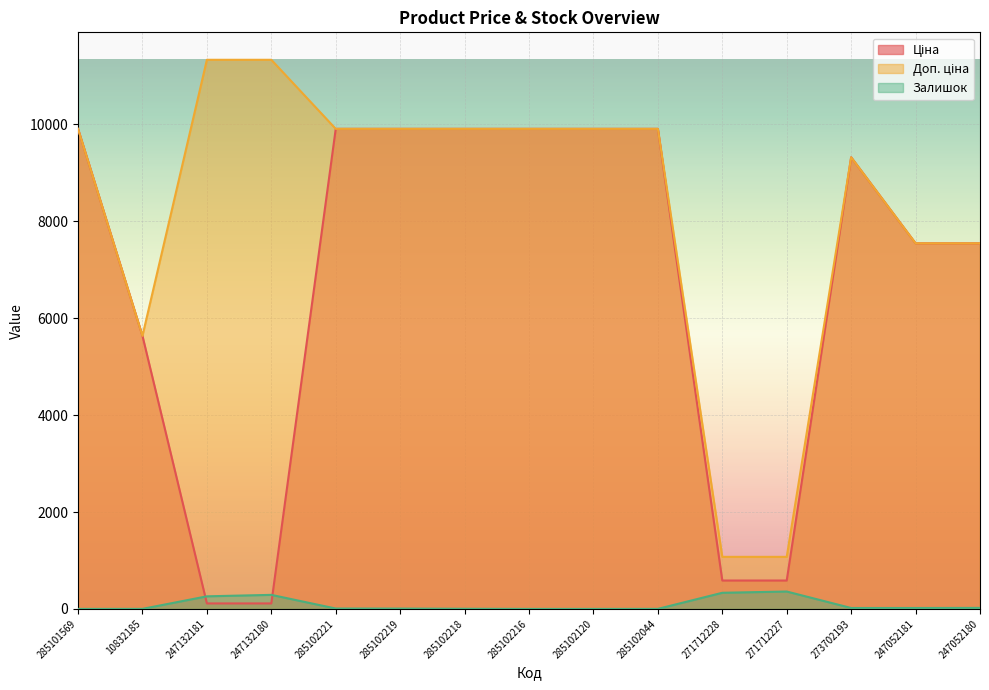

Is the value of Доп. ціна at 10832185 greater than the value of Ціна at 285102219?

No